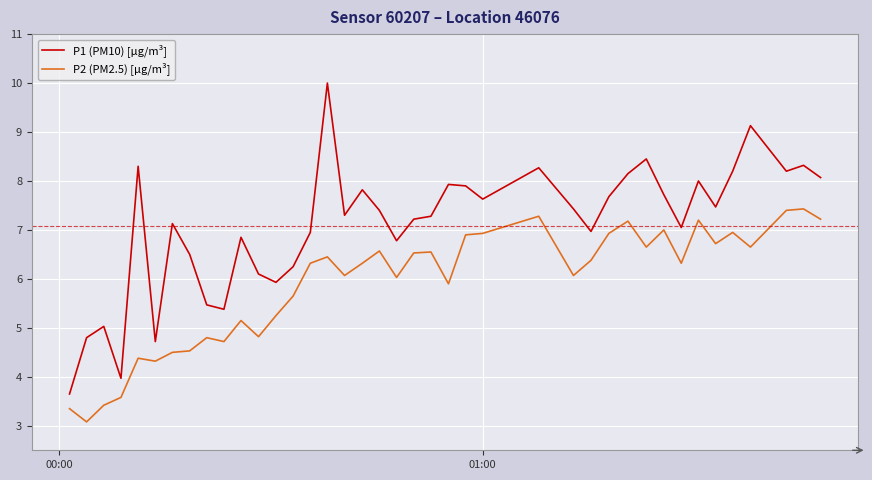

True or false: P1 (PM10) [µg/m³] and P2 (PM2.5) [µg/m³] cross at least once.

False